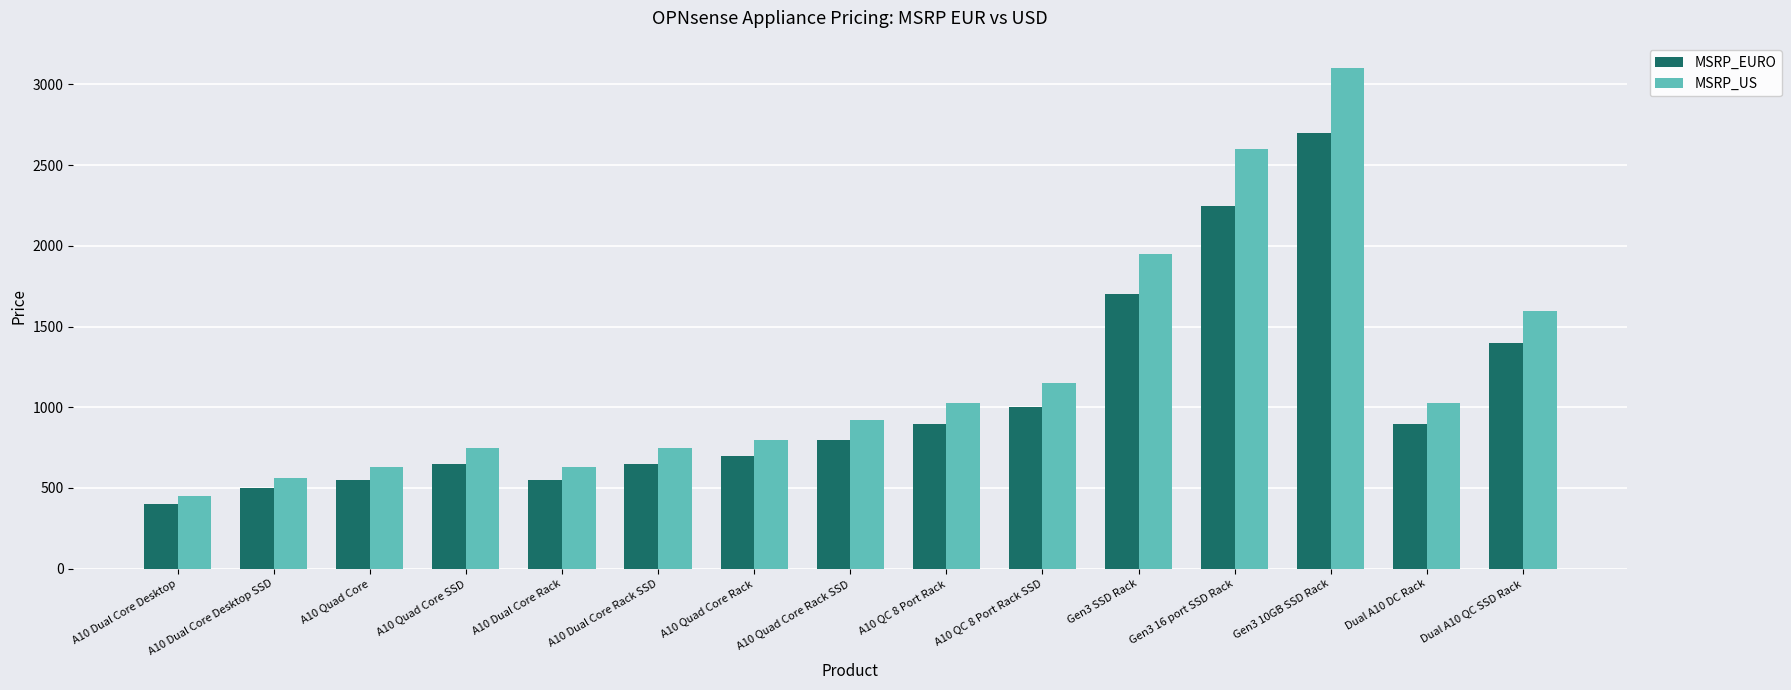

What is the maximum value for MSRP_EURO?

2699